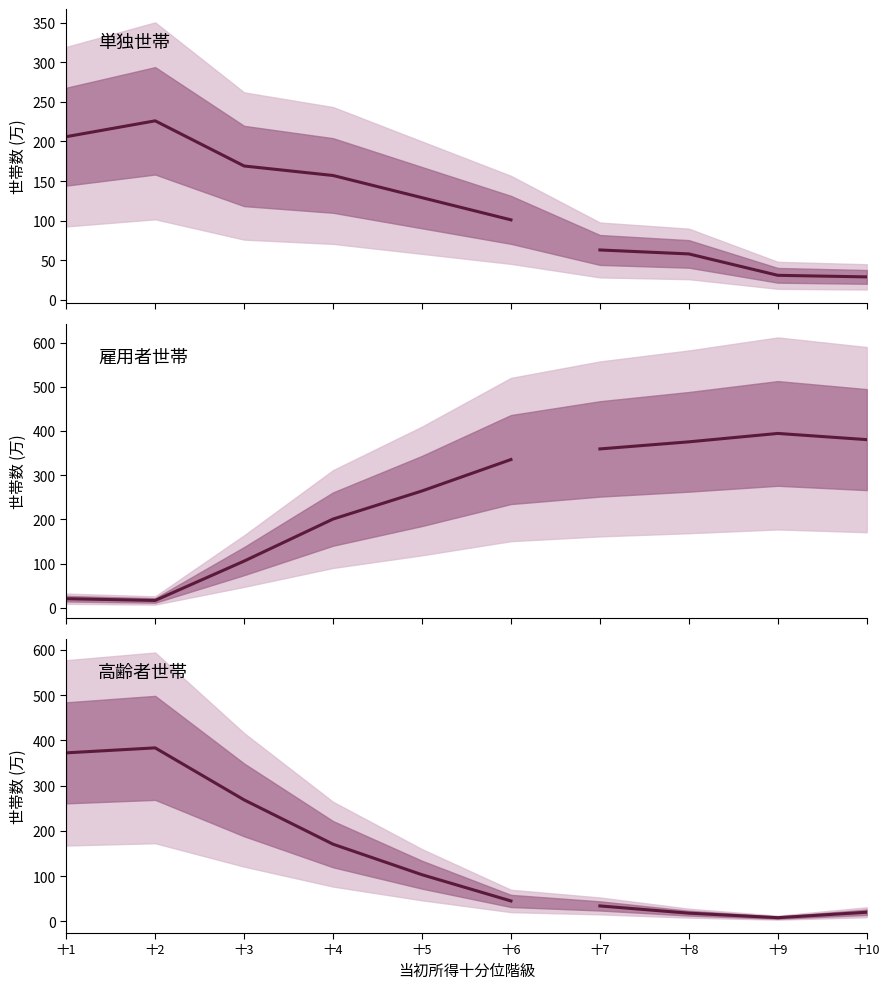

How many data points in 雇用者世帯 are less than 201?

3